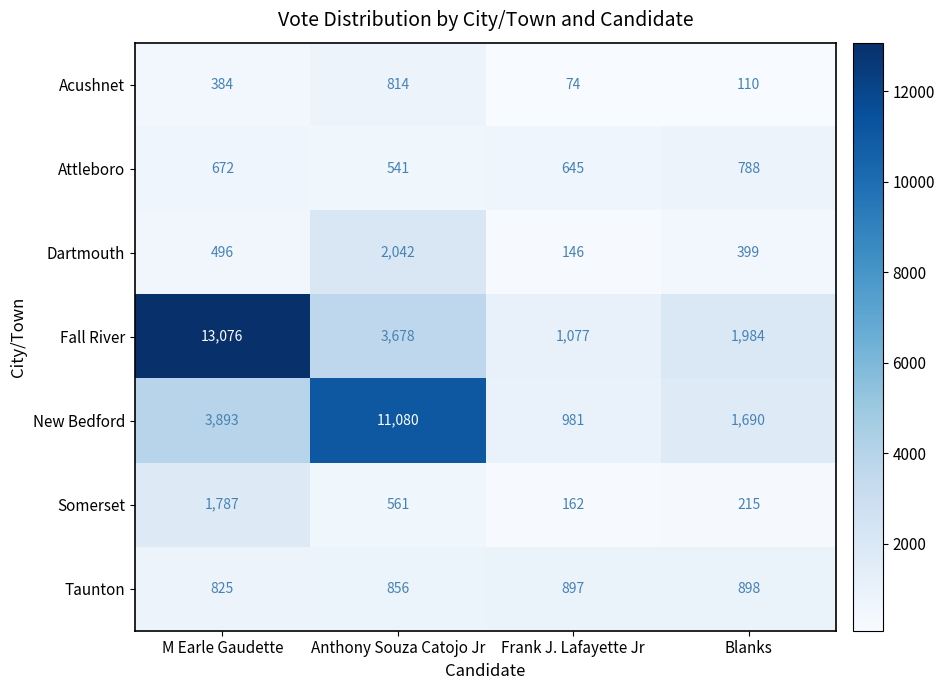

What is the minimum value shown in the chart?

74